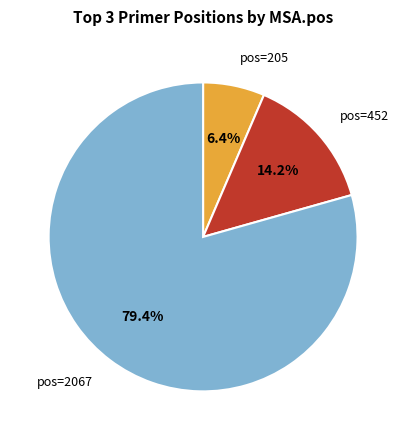

How many slices are in this pie chart?

3